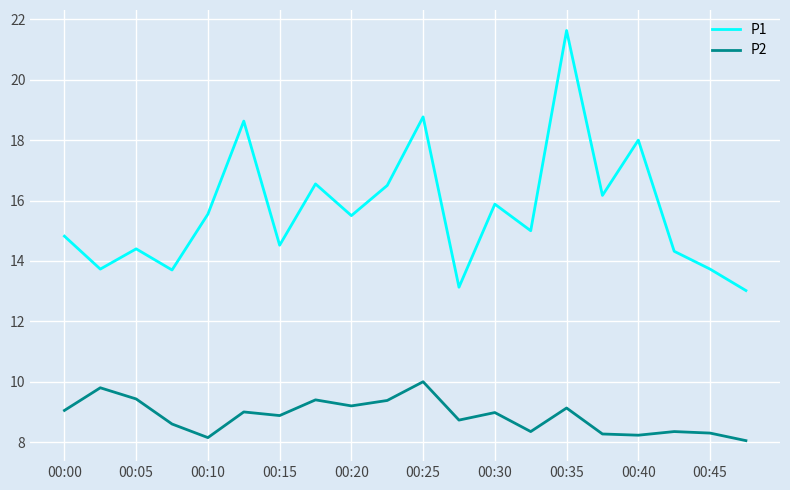

List the series in order of their peak value, lowest first.

P2, P1